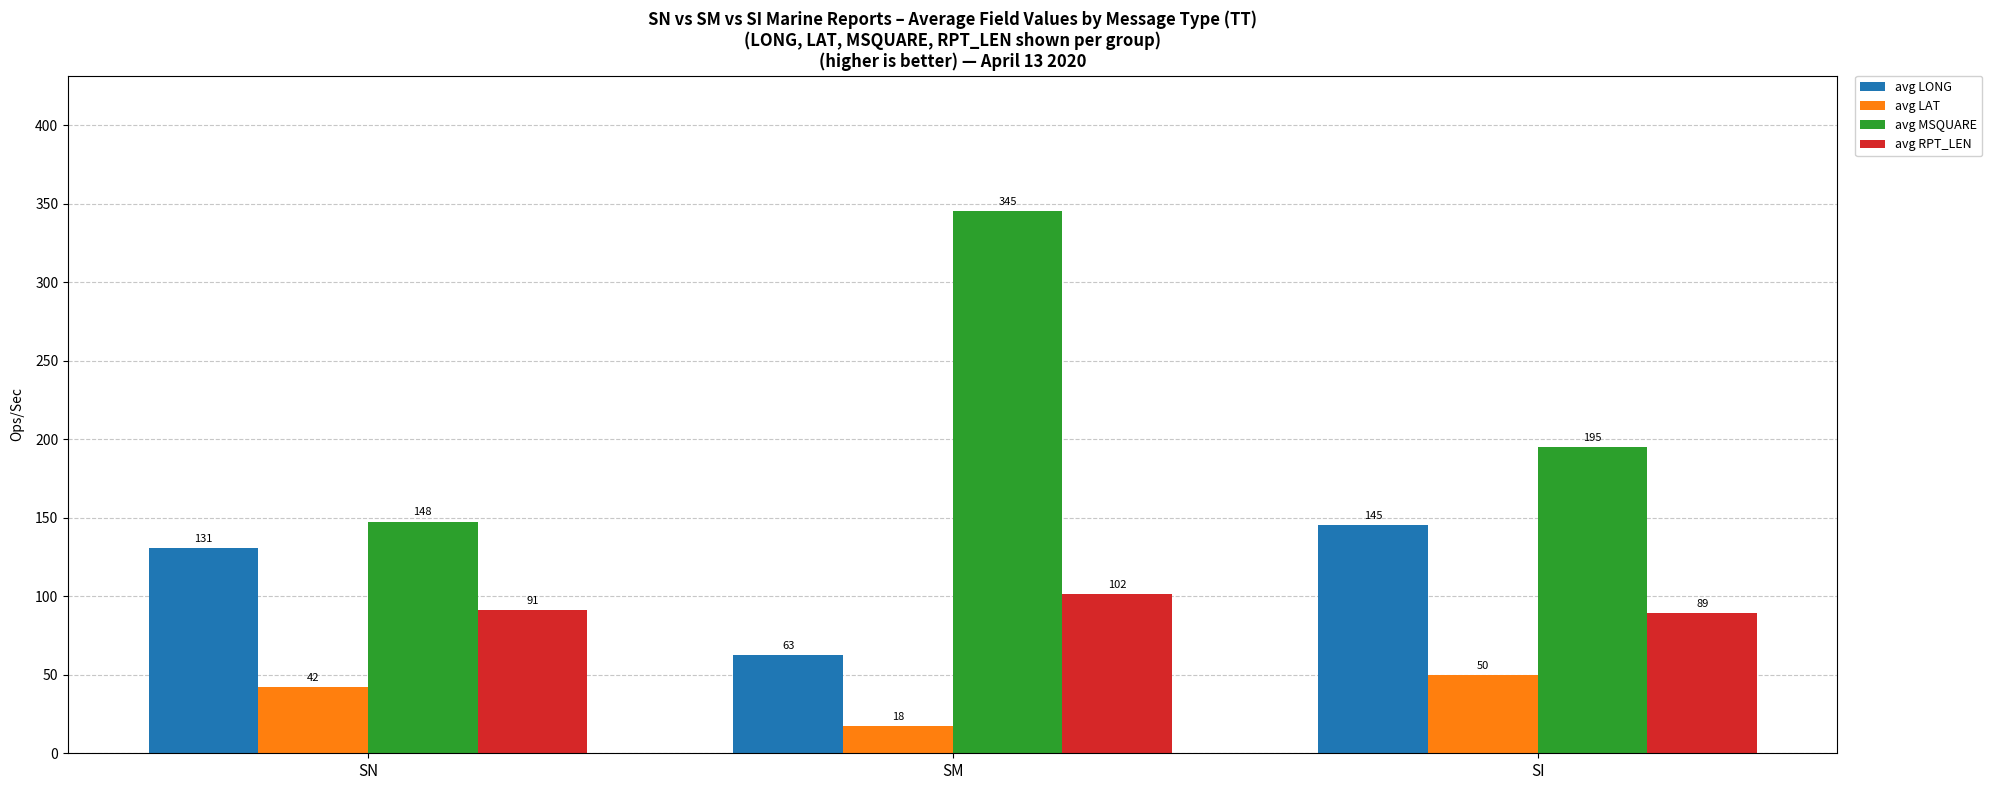

Does the chart contain stacked bars?

No